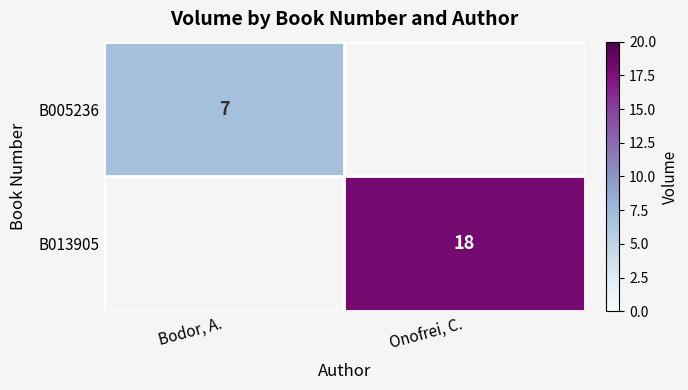

True or false: B013905 has a value of 5 at Onofrei, C..

False